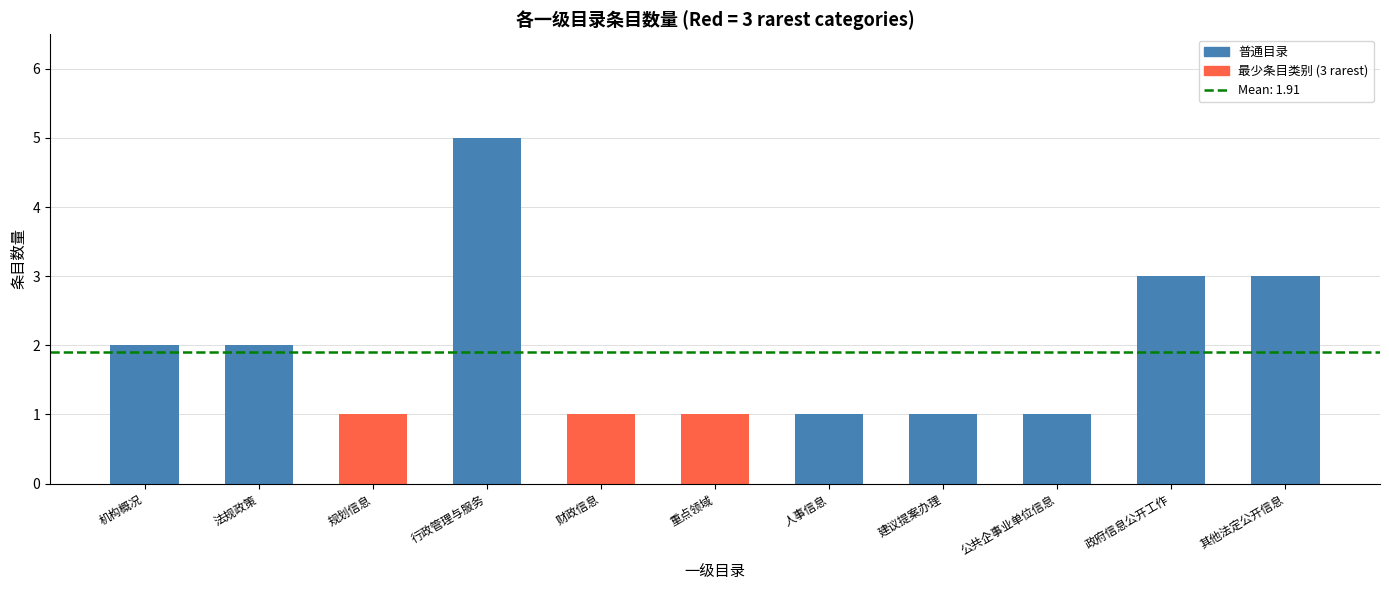

Reading left to right, list all the values displayed in this chart.

2	2	1	5	1	1	1	1	1	3	3